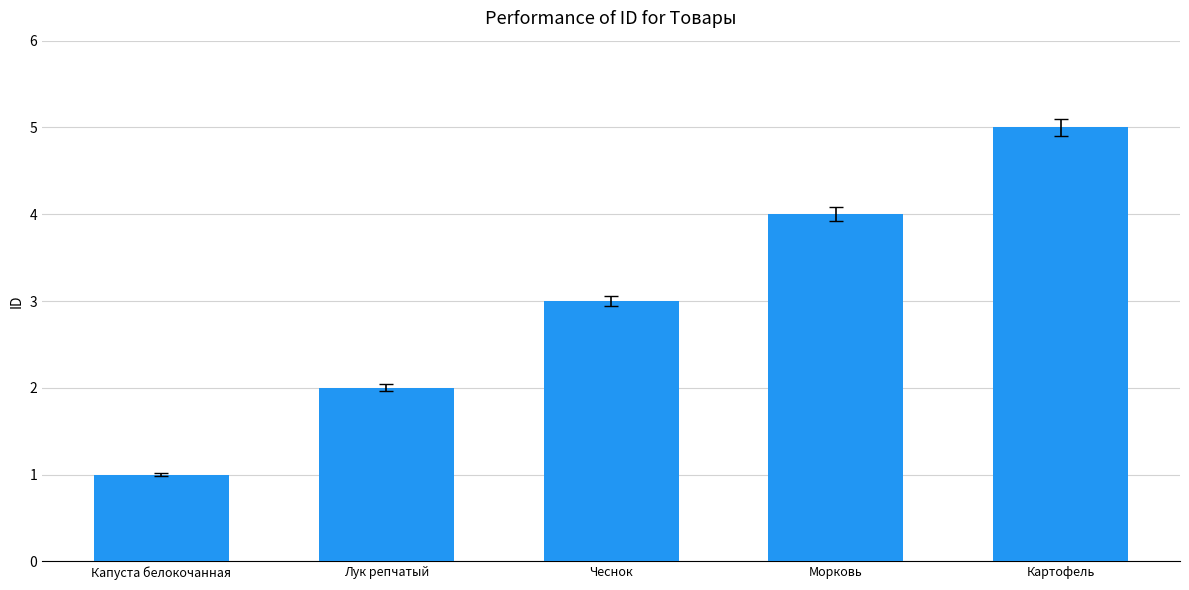

Reading left to right, transcribe all the data shown in this chart.

1	2	3	4	5